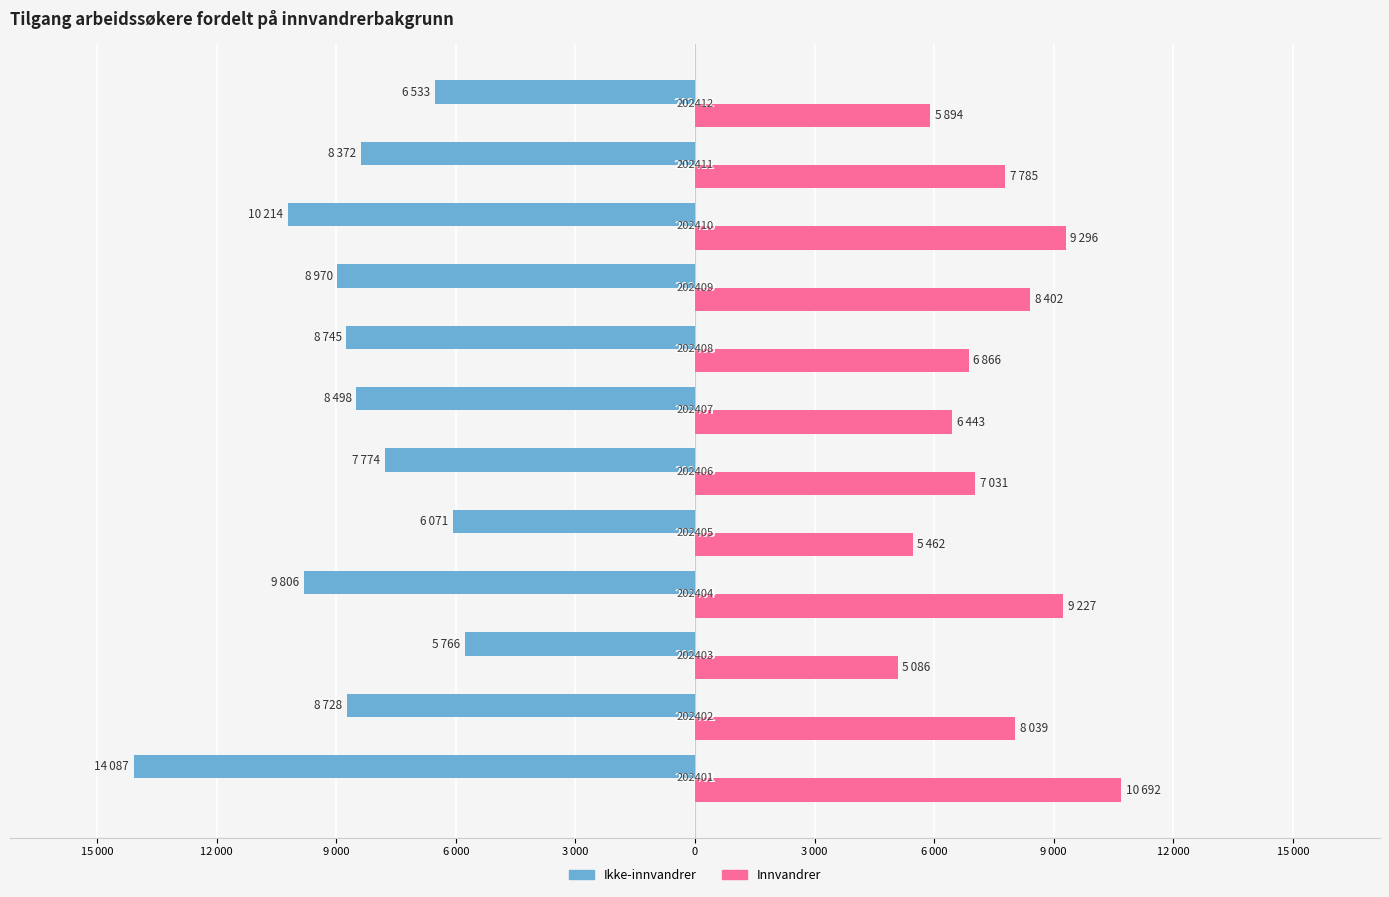

Reading left to right, what are all the values shown in this chart?

Ikke-innvandrer: -14087	-8728	-5766	-9806	-6071	-7774	-8498	-8745	-8970	-10214	-8372	-6533
Innvandrer: 10692	8039	5086	9227	5462	7031	6443	6866	8402	9296	7785	5894